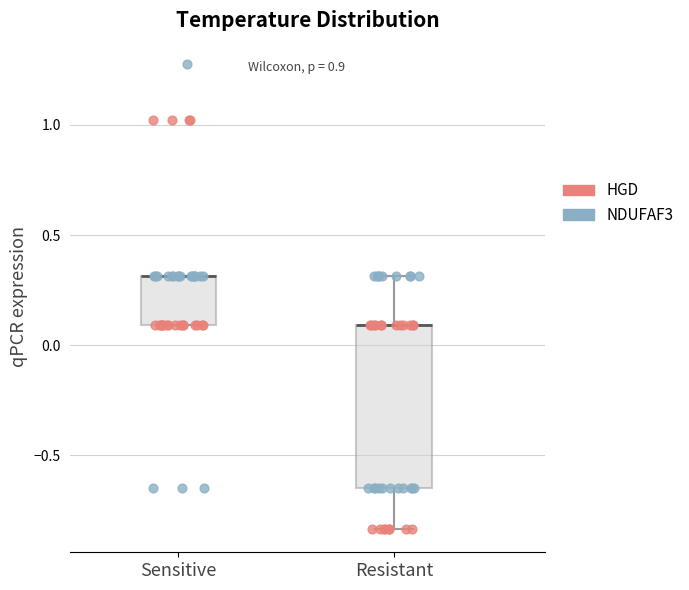

Reading left to right, read every box against the y-axis: the position of its median line, the range the box covers, and the ends of its whiskers. The values are not printed on the chart, so give them approximately, as read against the axis.

Sensitive: median 0.30 (drawn on the box's upper edge), box 0.10 to 0.30, whiskers 0.10 to 0.30
Resistant: median 0.10 (drawn on the box's upper edge), box -0.65 to 0.10, whiskers -0.85 to 0.30